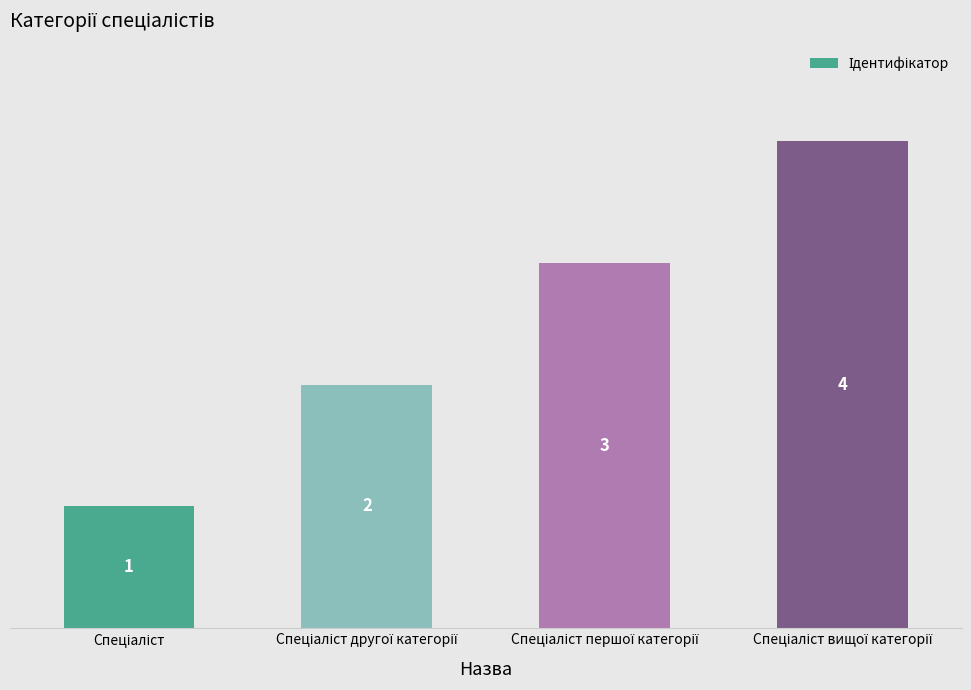

What is the value of the 3rd bar from the left?

3